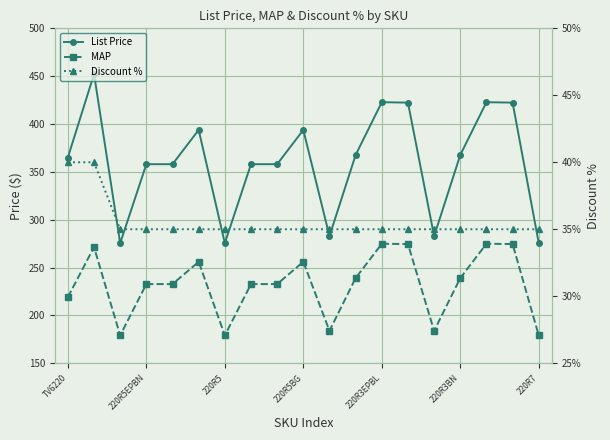

Is it true that List Price equals 391.1 at 220R7?

False